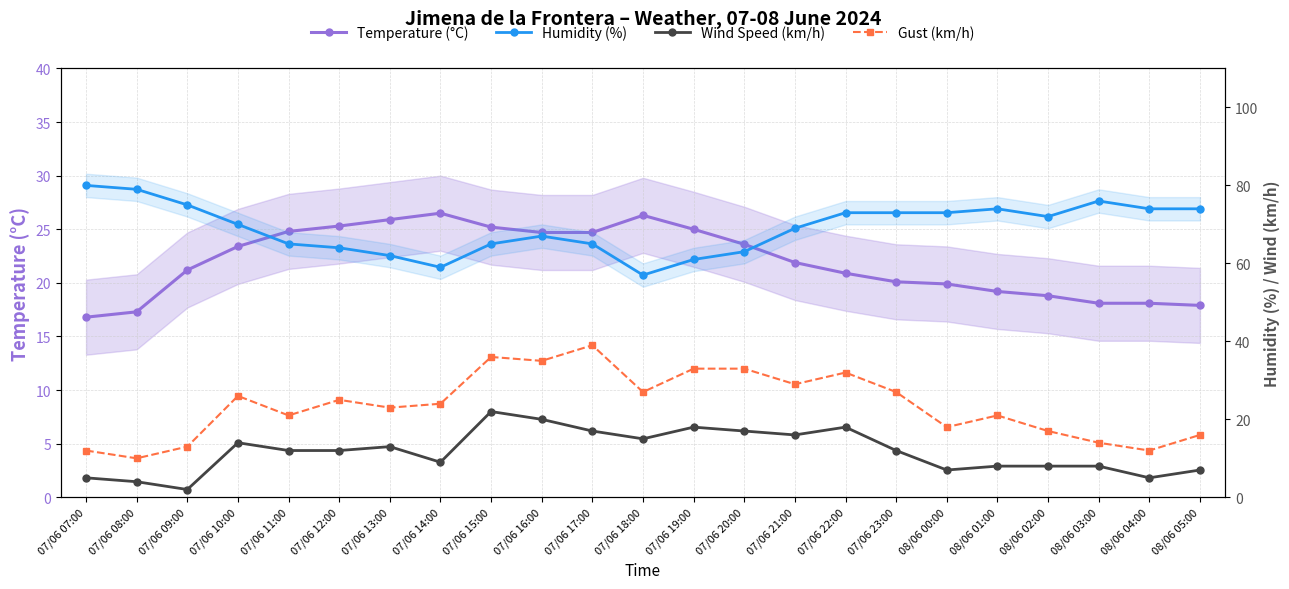

Is this an area chart (filled region under the line)?

No